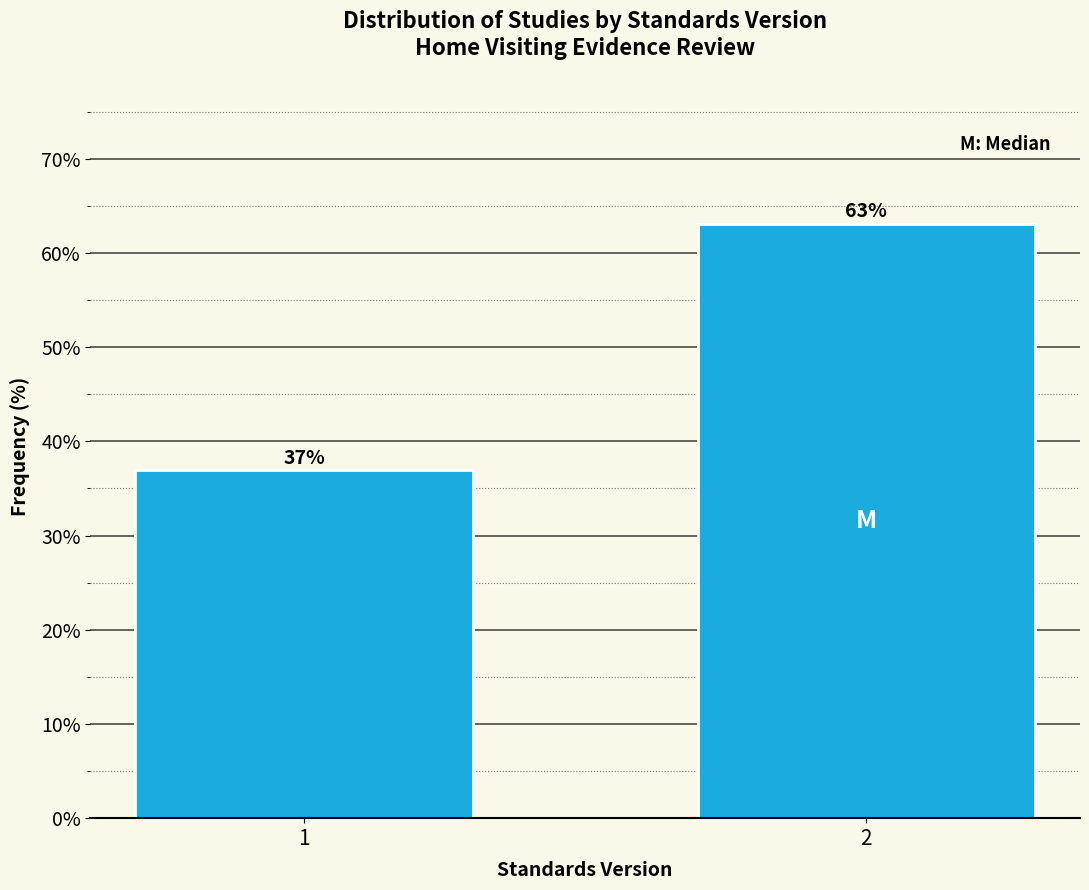

What is the value of the 2nd bar from the left?

63.1